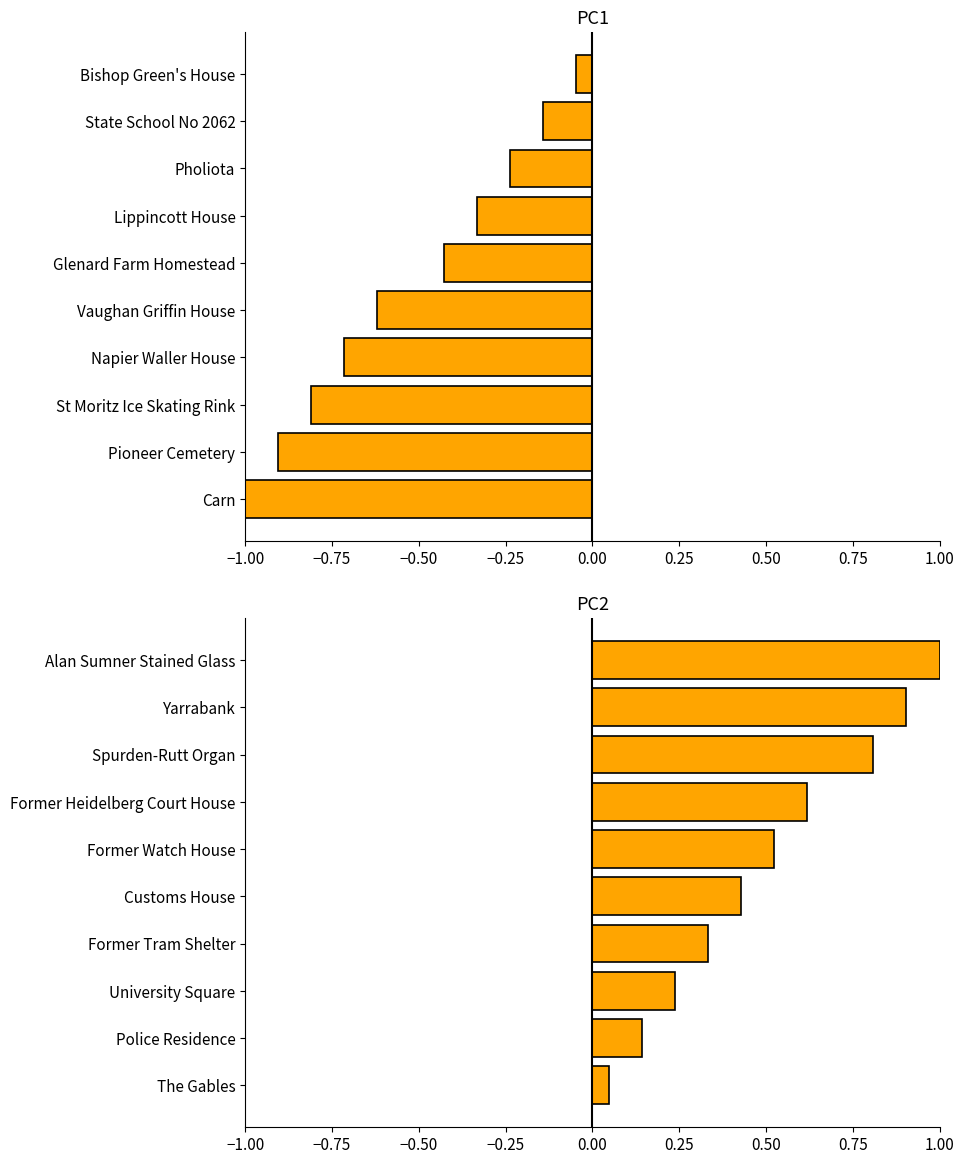

What is the greatest value displayed?

1.0